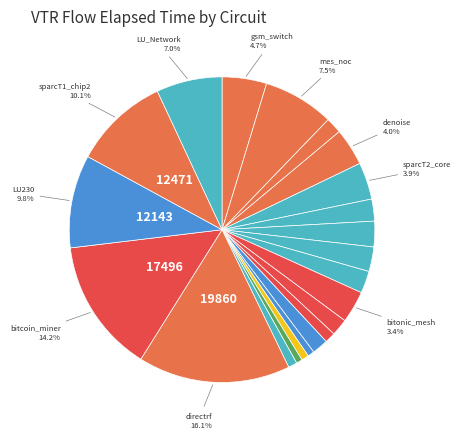

To the nearest percent, what is the average slice percentage?

5%